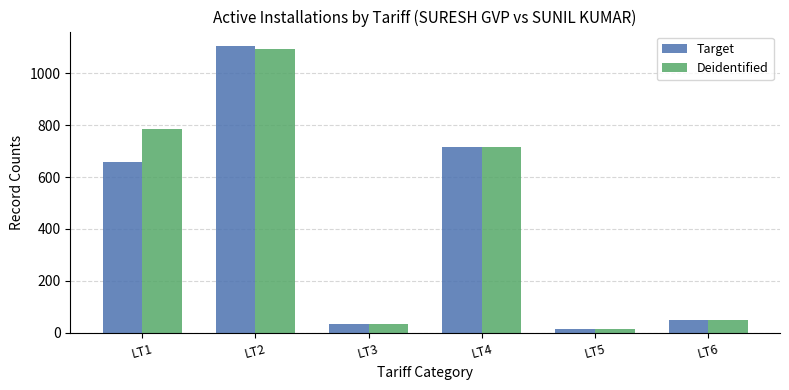

What value does the Deidentified series have at LT1?

786